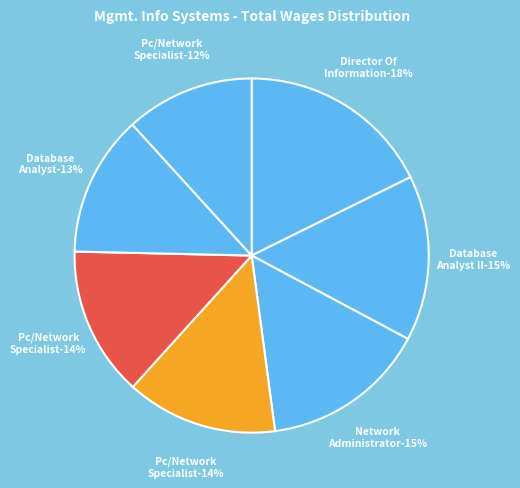

How many segments does this pie chart have?

7